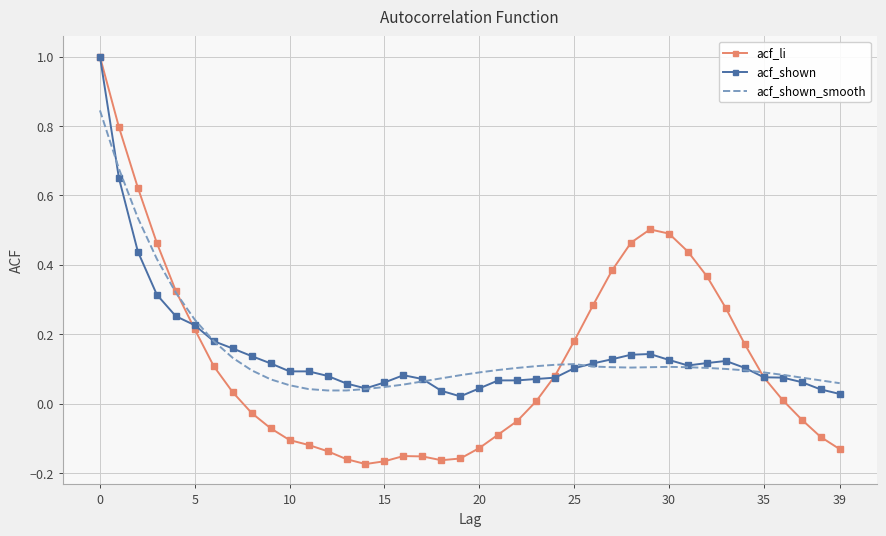

Which series has the widest spread of values?

acf_li